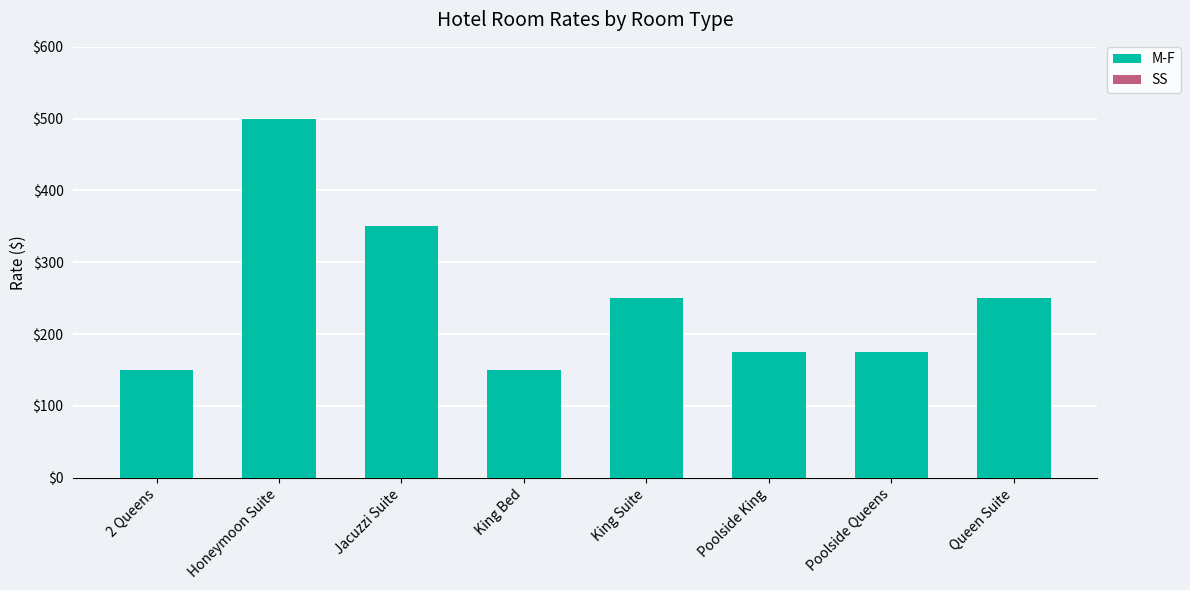

What is the minimum value shown in the chart?

150